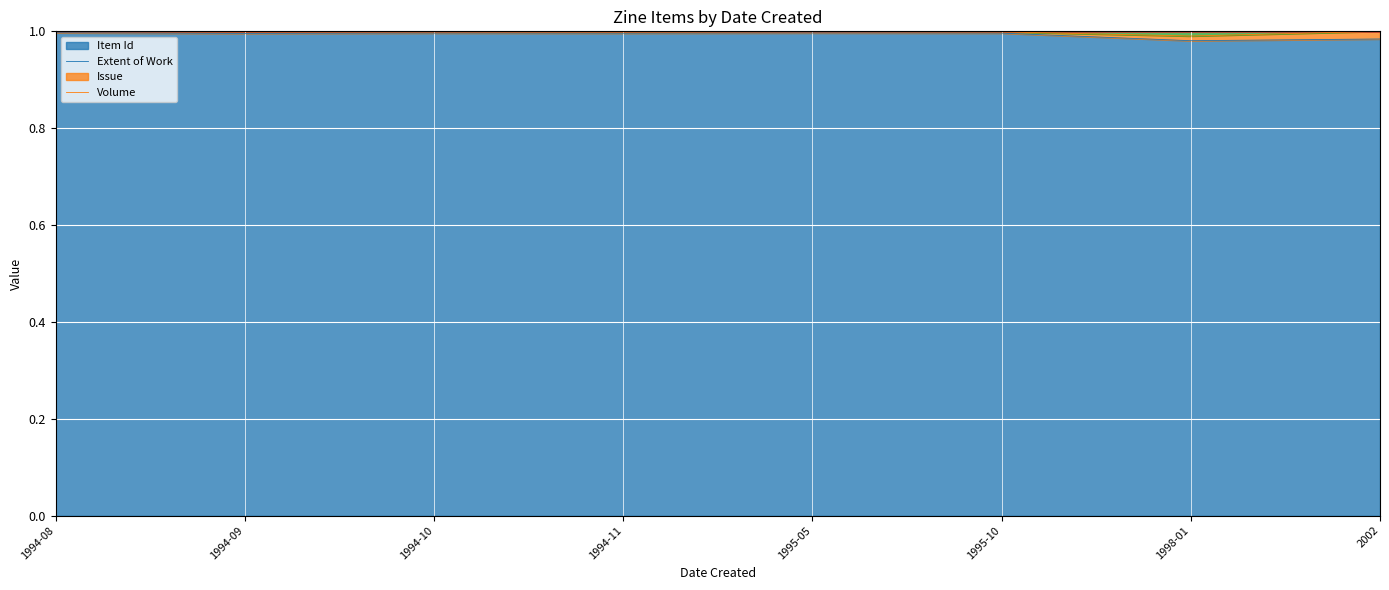

What is the sum of all Issue values?

8.0